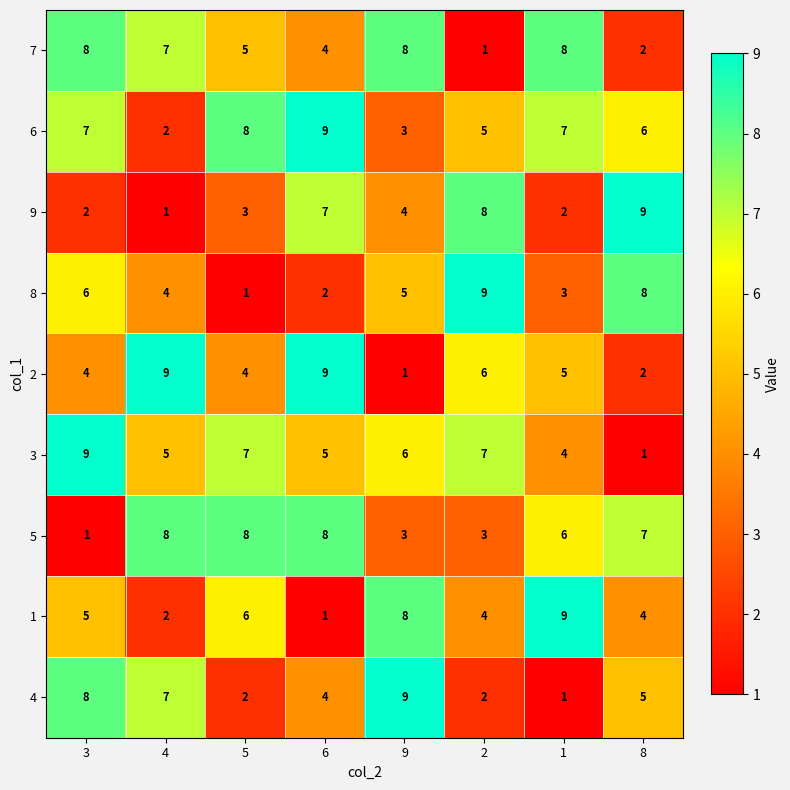

At how many categories does at least one series exceed 5?

8